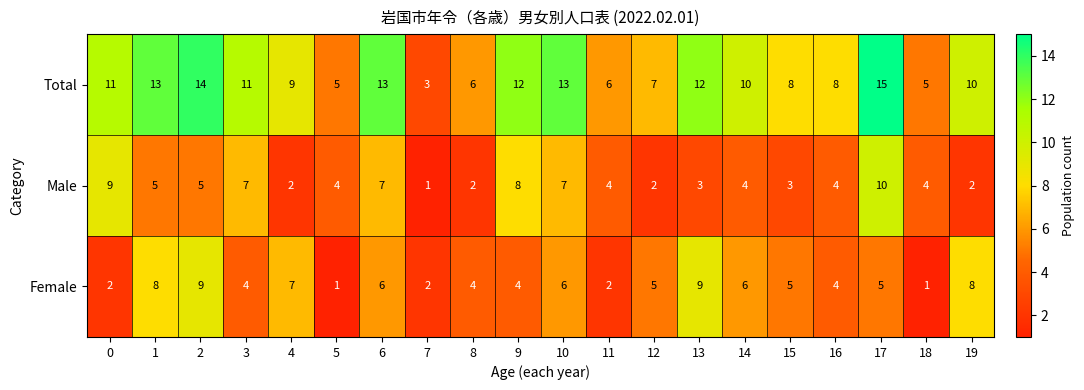

Which category has the lowest value in the Total series?

7